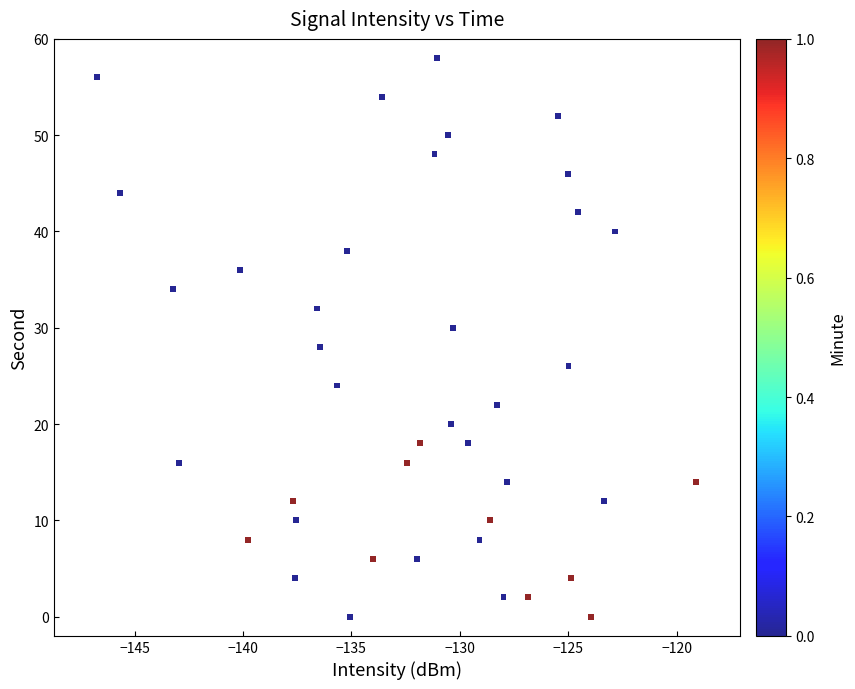

What is the range of Y values (max minus min)?

58